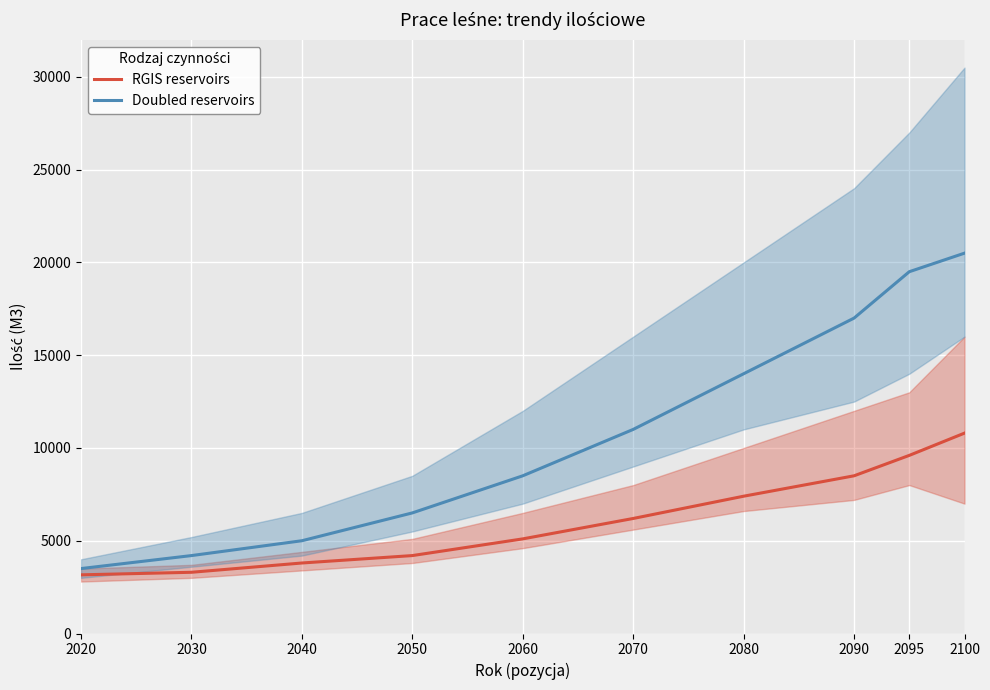

Rank the series by their maximum value, from highest to lowest.

Doubled reservoirs, RGIS reservoirs